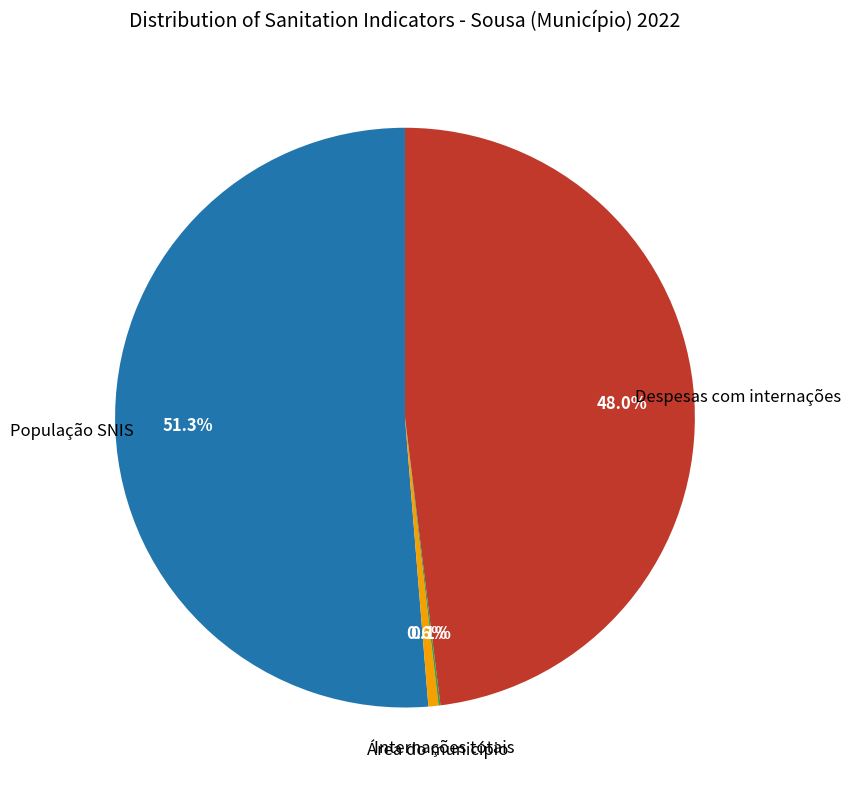

Does any single category account for the majority?

Yes